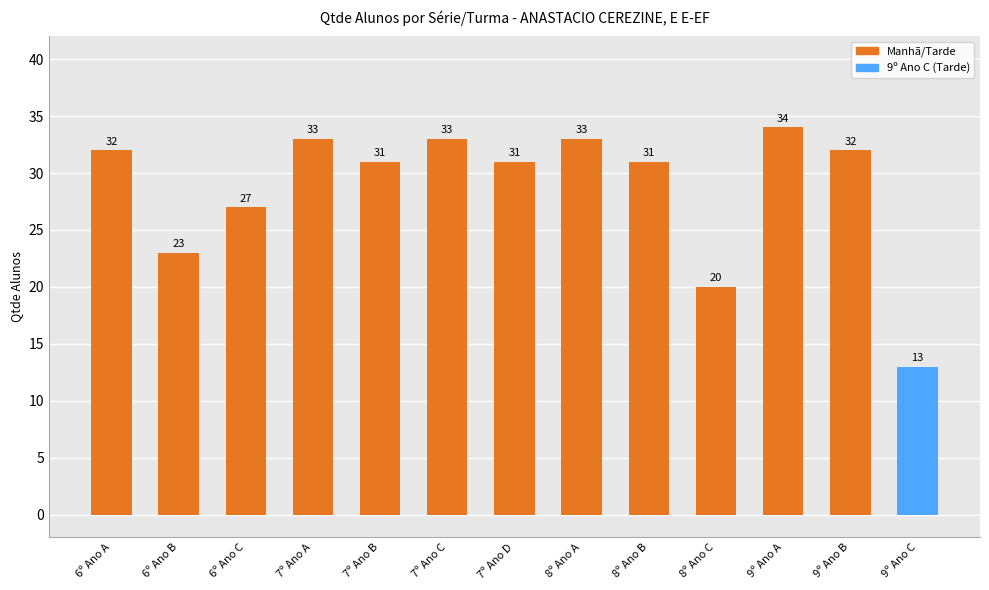

Reading right to left, extract all data points from this chart.

9º Ano C=13	9º Ano B=32	9º Ano A=34	8º Ano C=20	8º Ano B=31	8º Ano A=33	7º Ano D=31	7º Ano C=33	7º Ano B=31	7º Ano A=33	6º Ano C=27	6º Ano B=23	6º Ano A=32